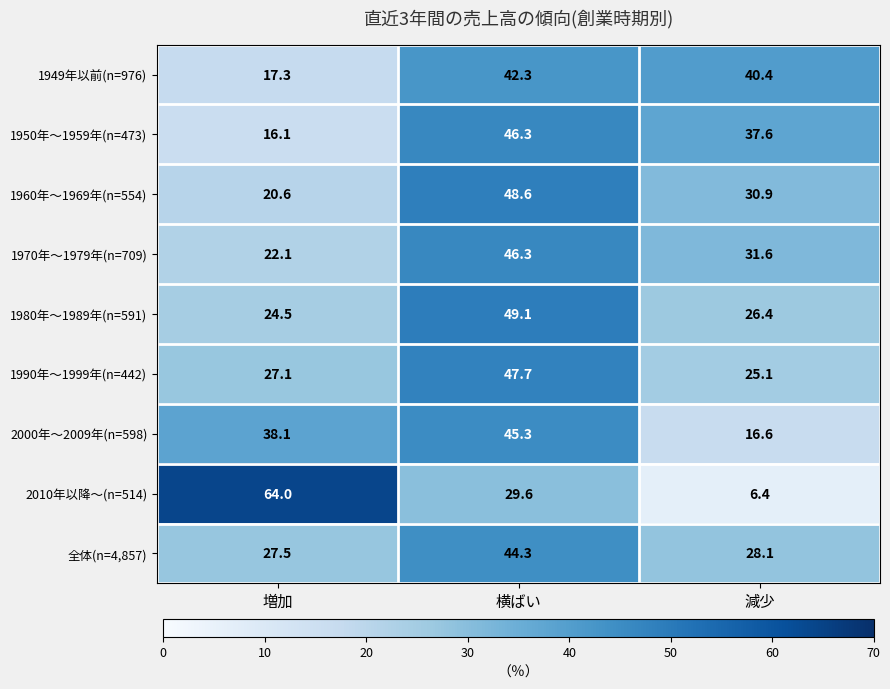

Is the value of 1970年～1979年(n=709) at 横ばい greater than the value of 2000年～2009年(n=598) at 減少?

Yes